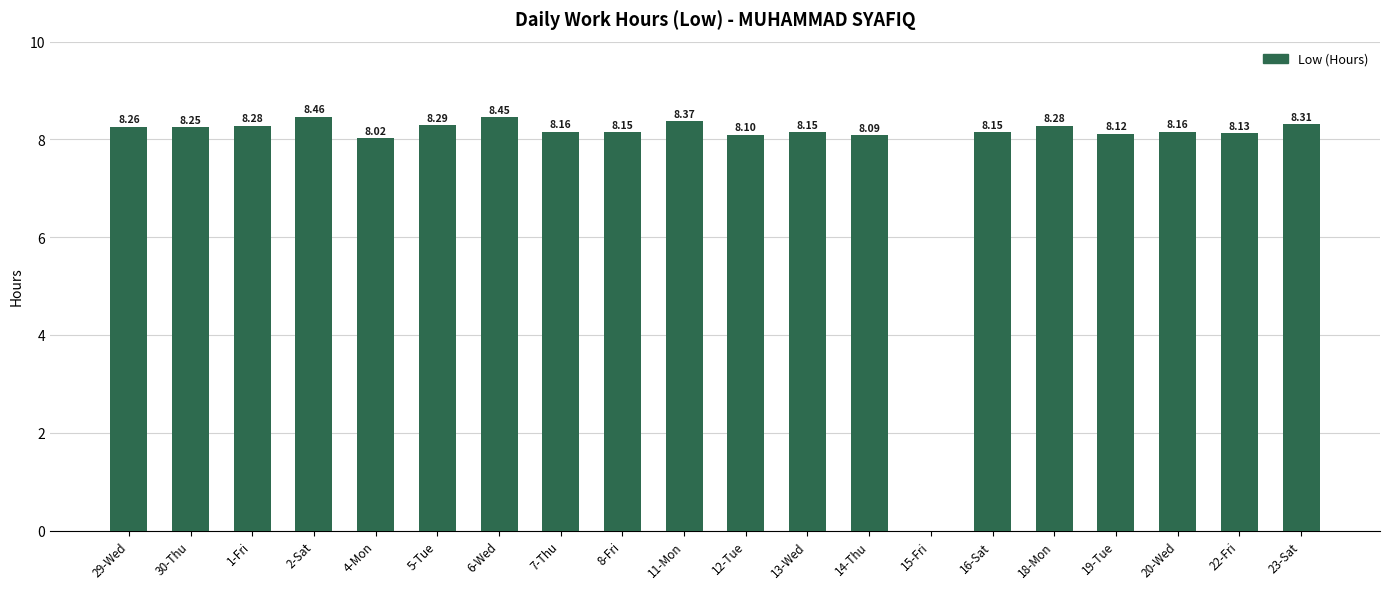

How many categories are shown in the chart?

20